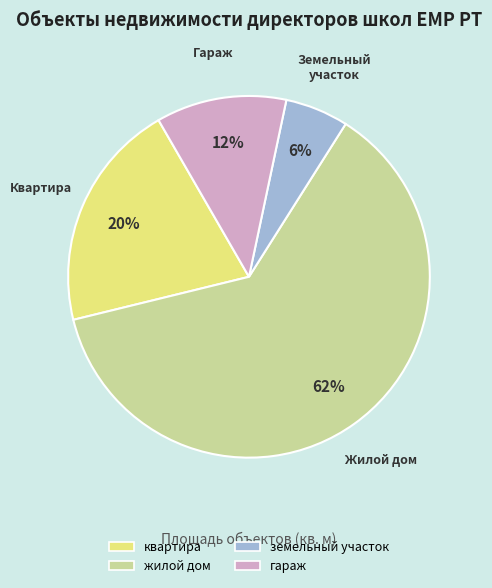

To the nearest percent, what is the difference between the земельный участок and гараж slice percentages?

6%